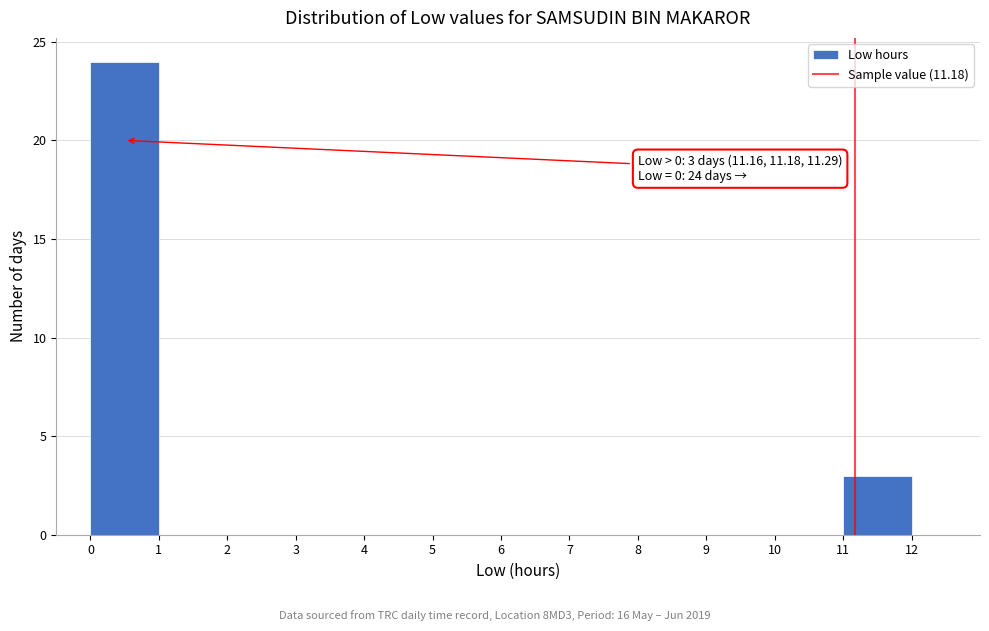

Which range on the x-axis has the tallest bar?

0 to 1